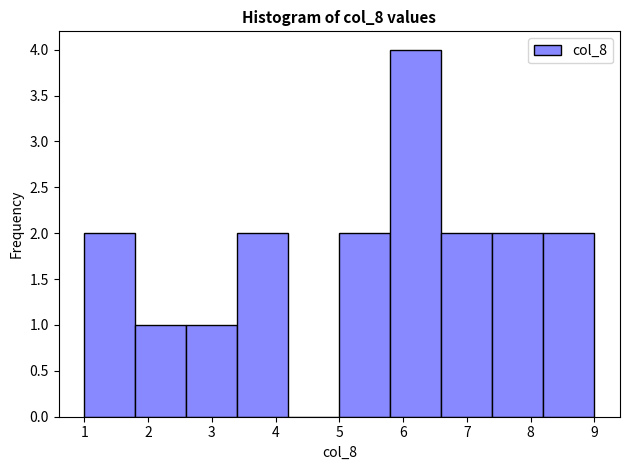

Reading left to right, list every bar in this chart as the range it spans on the x-axis followed by its height. The values are not printed on the chart, so give them approximately, as read against the axis.

1.0 to 1.8: 2
1.8 to 2.6: 1
2.6 to 3.4: 1
3.4 to 4.2: 2
4.2 to 5.0: 0
5.0 to 5.8: 2
5.8 to 6.6: 4
6.6 to 7.4: 2
7.4 to 8.2: 2
8.2 to 9.0: 2